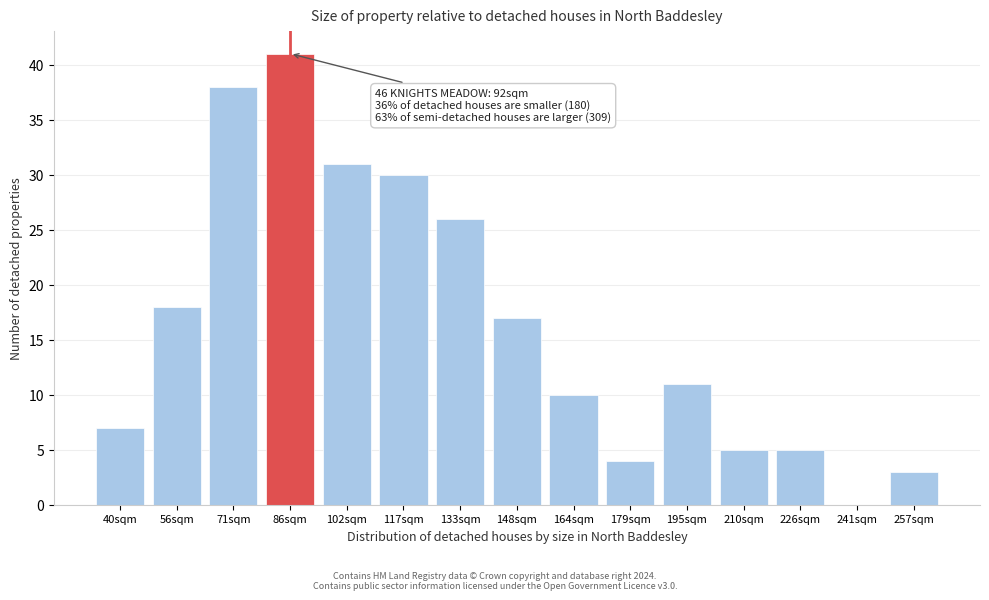

Reading left to right, what are all the values shown in this chart?

40sqm=7	56sqm=18	71sqm=38	86sqm=41	102sqm=31	117sqm=30	133sqm=26	148sqm=17	164sqm=10	179sqm=4	195sqm=11	210sqm=5	226sqm=5	241sqm=0	257sqm=3